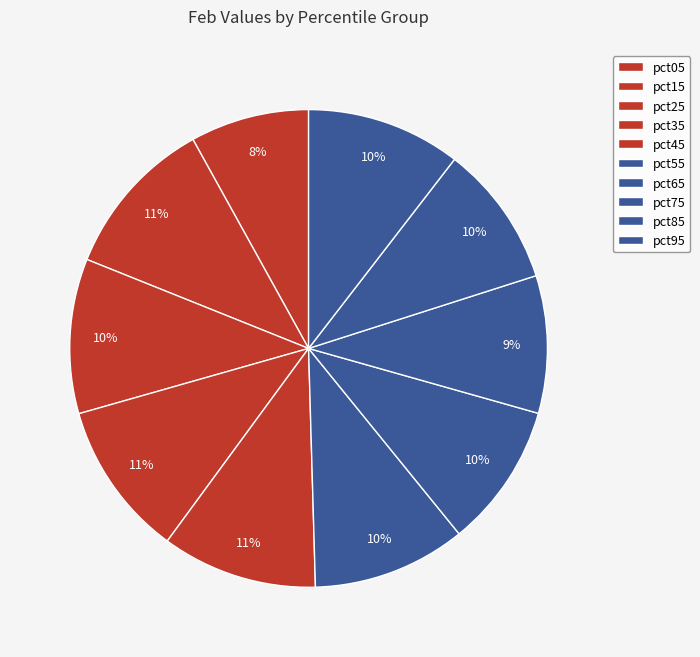

Combined, what portion of the pie is pct35 and pct85?

20.1%